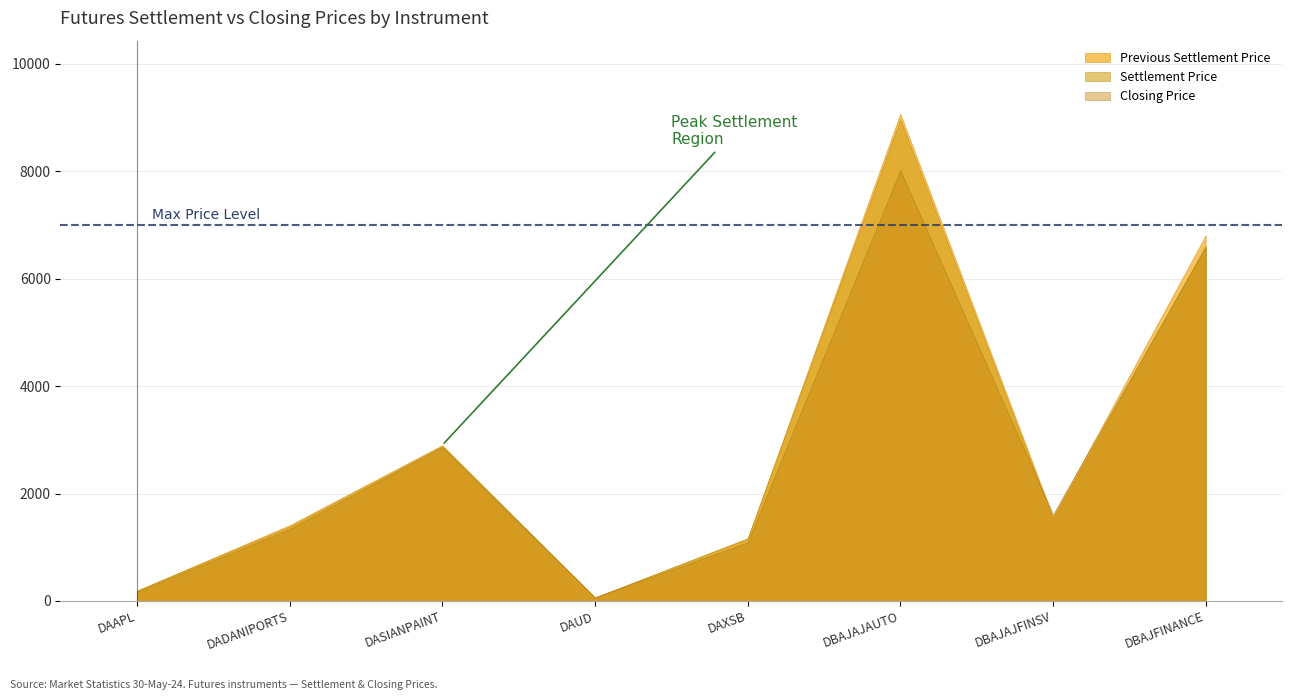

Reading left to right, extract all data points from this chart.

Previous Settlement Price: DAAPL=192.2	DADANIPORTS=1410.2	DASIANPAINT=2900.7	DAUD=66.2	DAXSB=1160.0	DBAJAJAUTO=9071.7	DBAJAJFINSV=1570.2	DBAJFINANCE=6807.8
Settlement Price: DAAPL=191.9	DADANIPORTS=1383.5	DASIANPAINT=2883.7	DAUD=66.4	DAXSB=1168.0	DBAJAJAUTO=8968.5	DBAJAJFINSV=1524.1	DBAJFINANCE=6616.4
Closing Price: DAAPL=170.1	DADANIPORTS=1338.8	DASIANPAINT=2861.1	DAUD=69.2	DAXSB=1090.0	DBAJAJAUTO=8019.1	DBAJAJFINSV=1616.0	DBAJFINANCE=6585.5